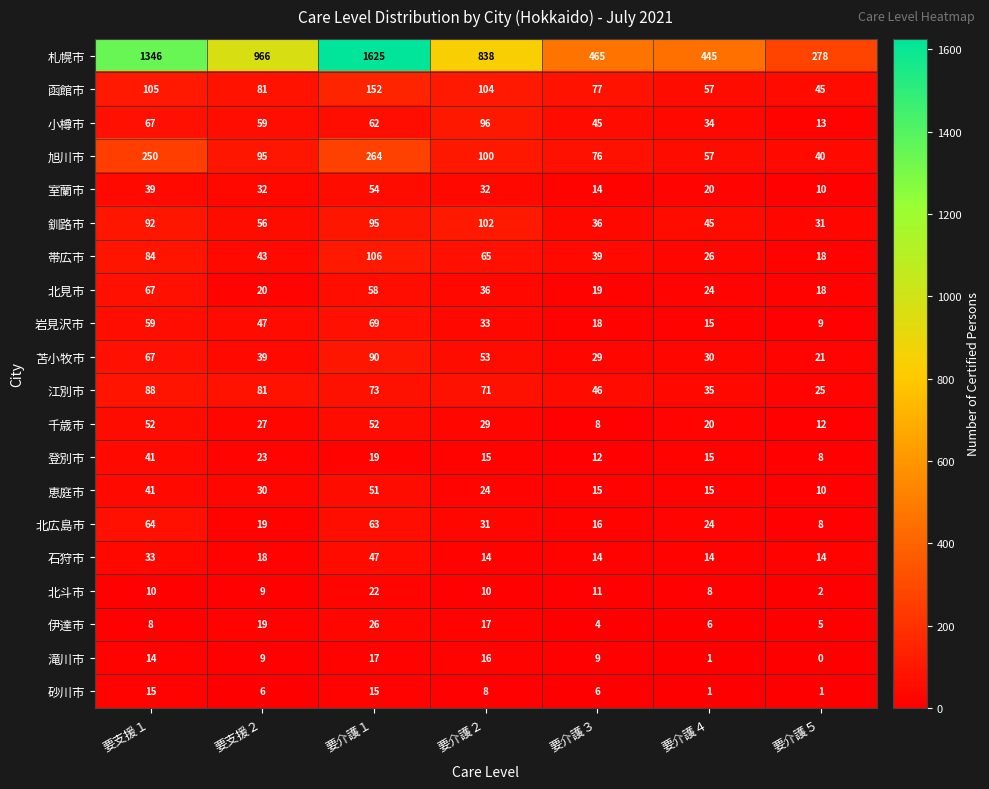

What is the average value of the 恵庭市 series?

27